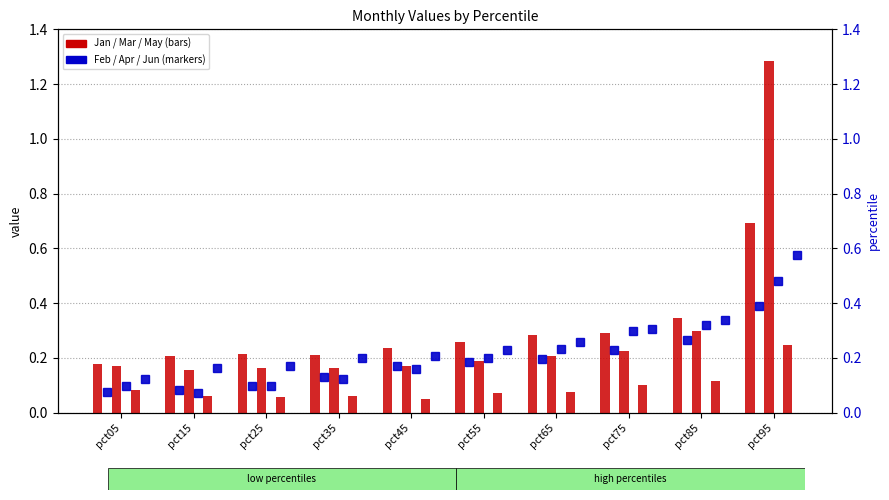

What is the difference between the second highest and minimum values in the Feb series?

0.2